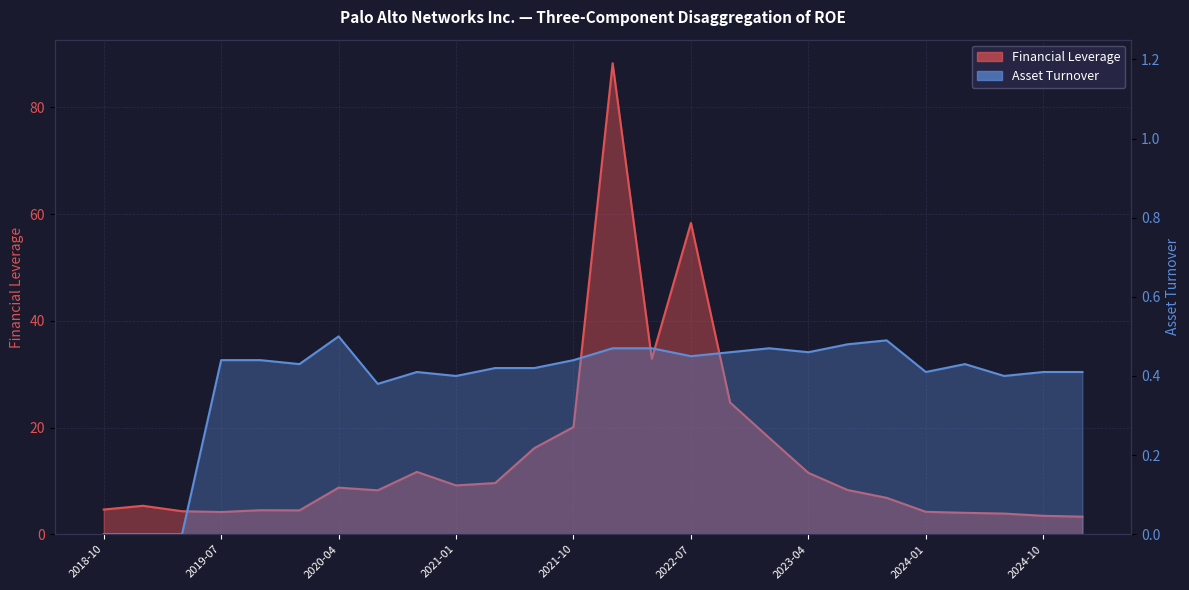

Rank the series at 2021-07-31 from lowest to highest value.

Asset Turnover, Financial Leverage